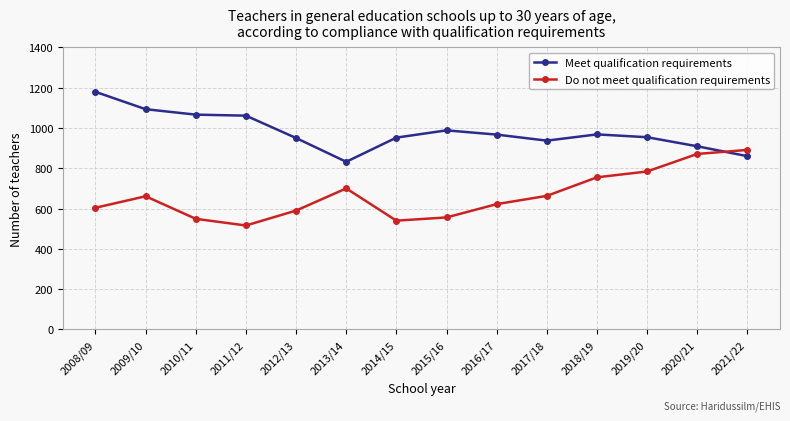

Where do Meet qualification requirements and Do not meet qualification requirements first cross each other?

2020/21 and 2021/22